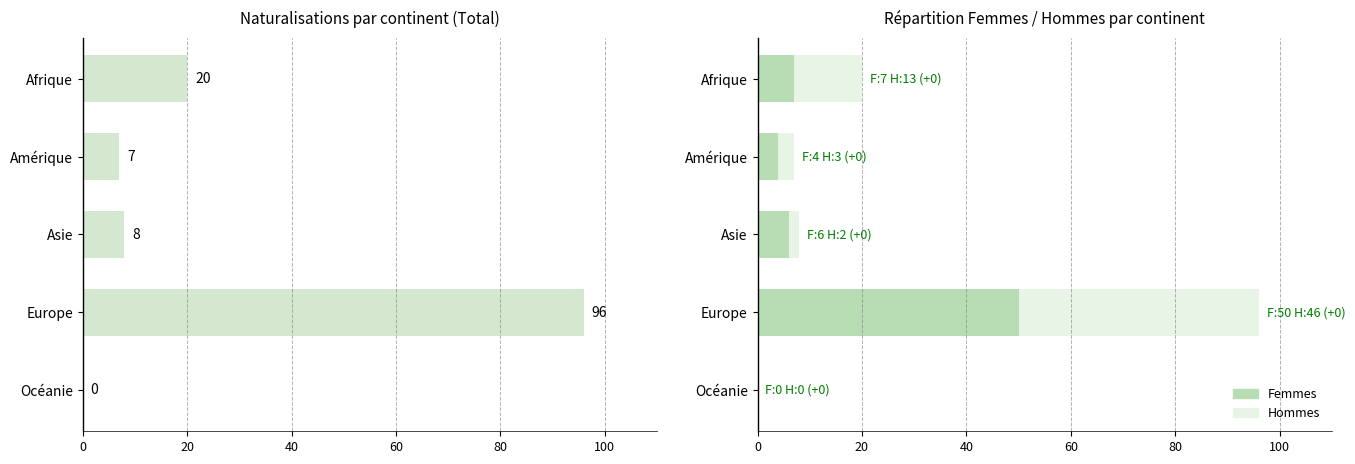

The value of Total acquisition at Europe is 168. True or false?

False